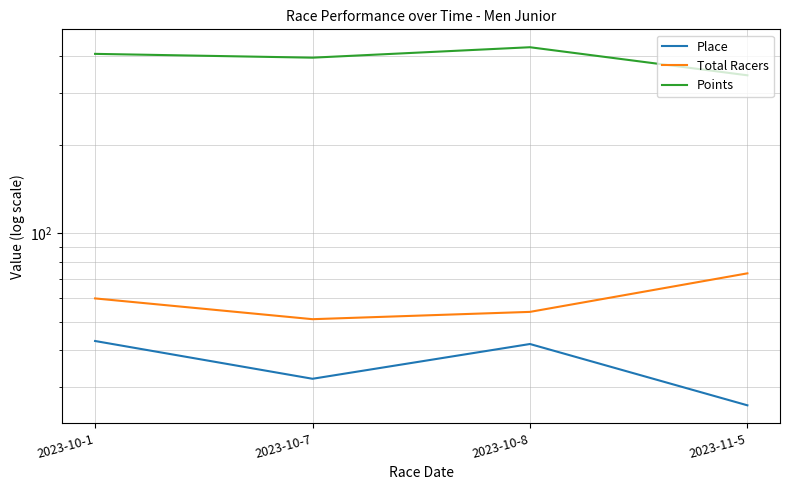

Is this an area chart (filled region under the line)?

No